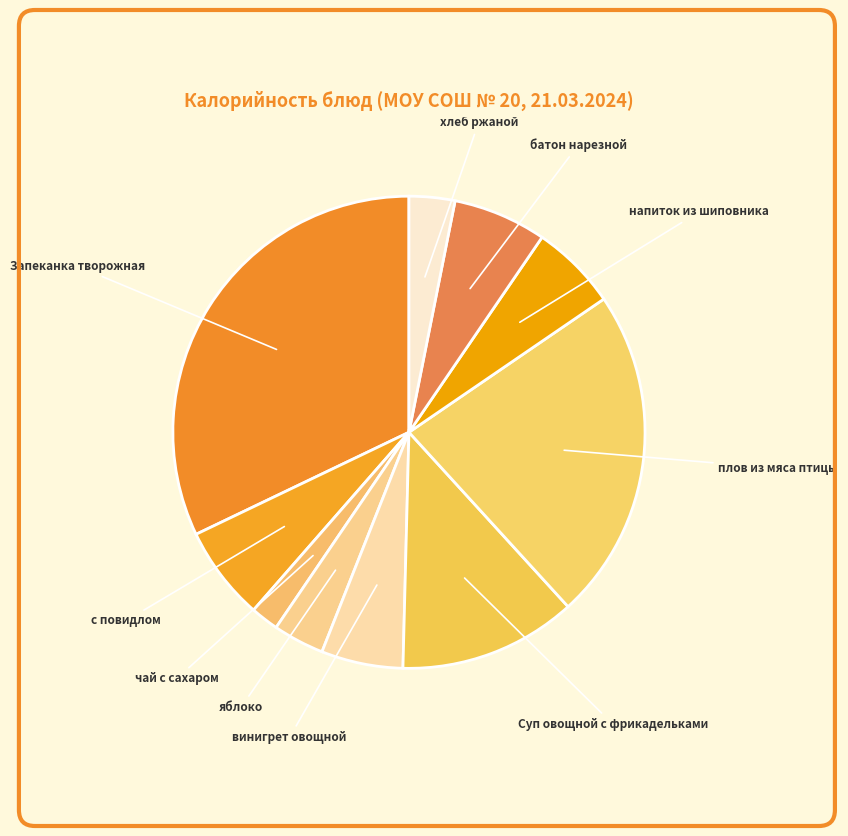

Is с повидлом the majority of the pie?

No